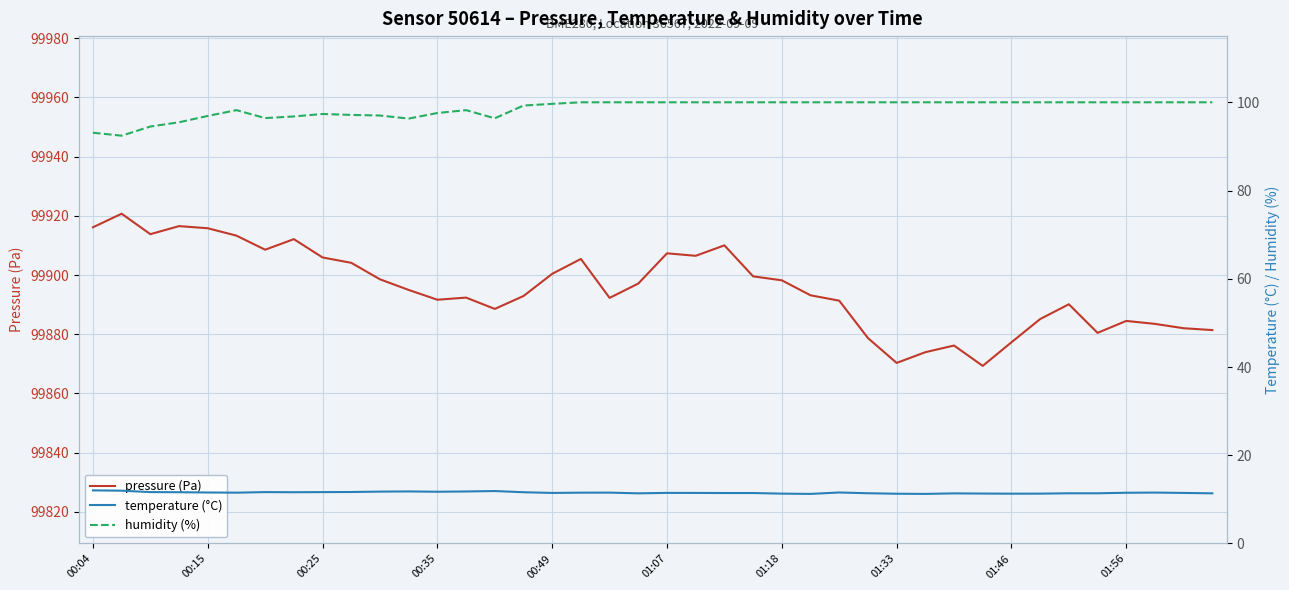

Is it true that pressure (Pa) equals 99915.8 at 00:15?

True